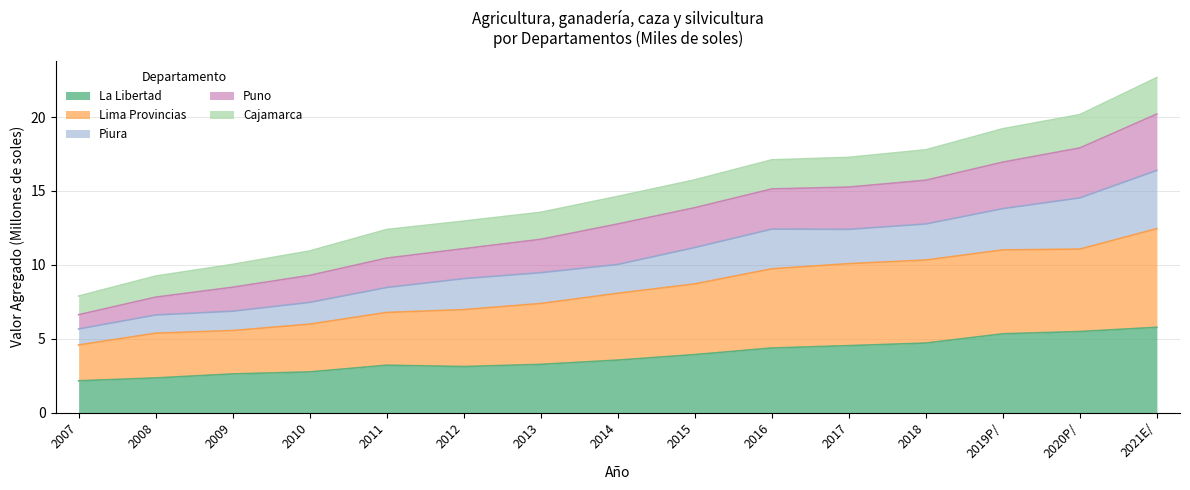

What is the total value across all series at 2020P/?

20.2